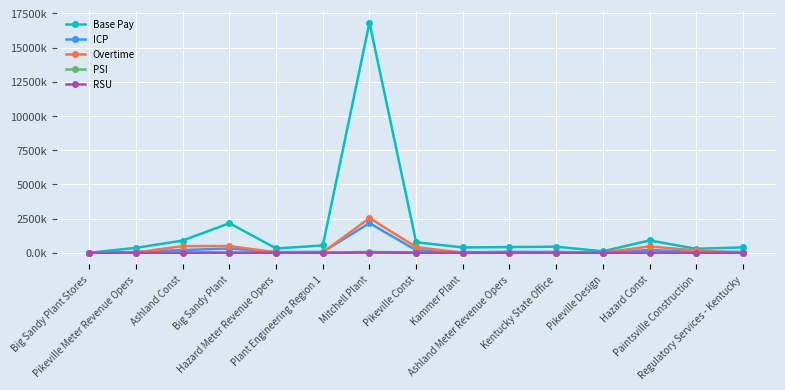

What are all the series names shown in the legend?

Base Pay, ICP, Overtime, PSI, RSU